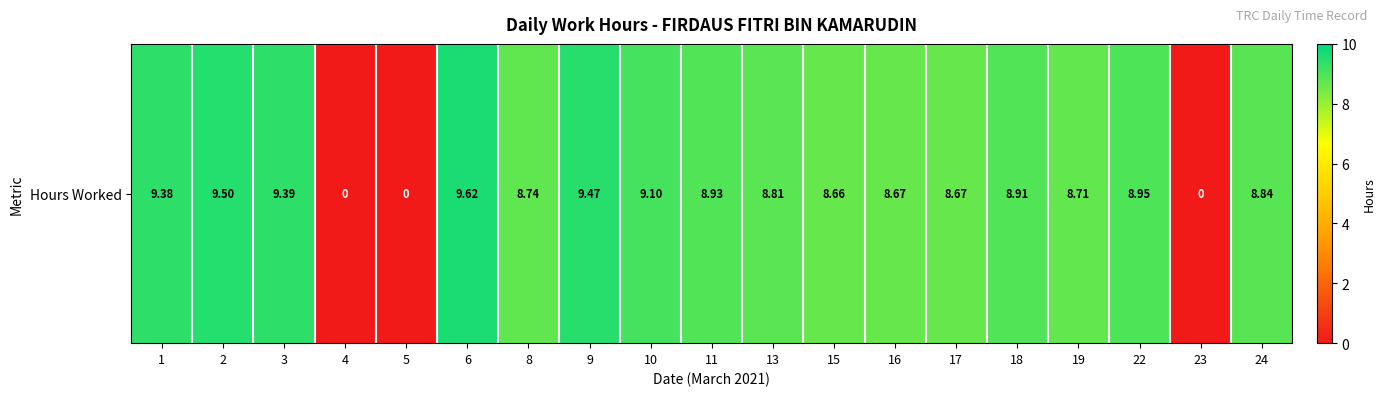

What is the maximum value shown in the chart?

9.6